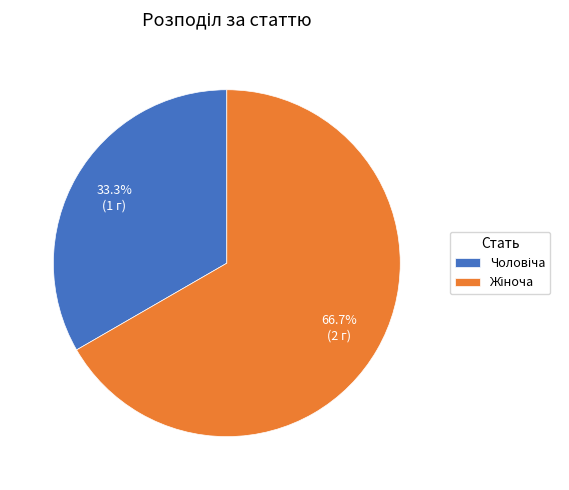

How many segments does this pie chart have?

2